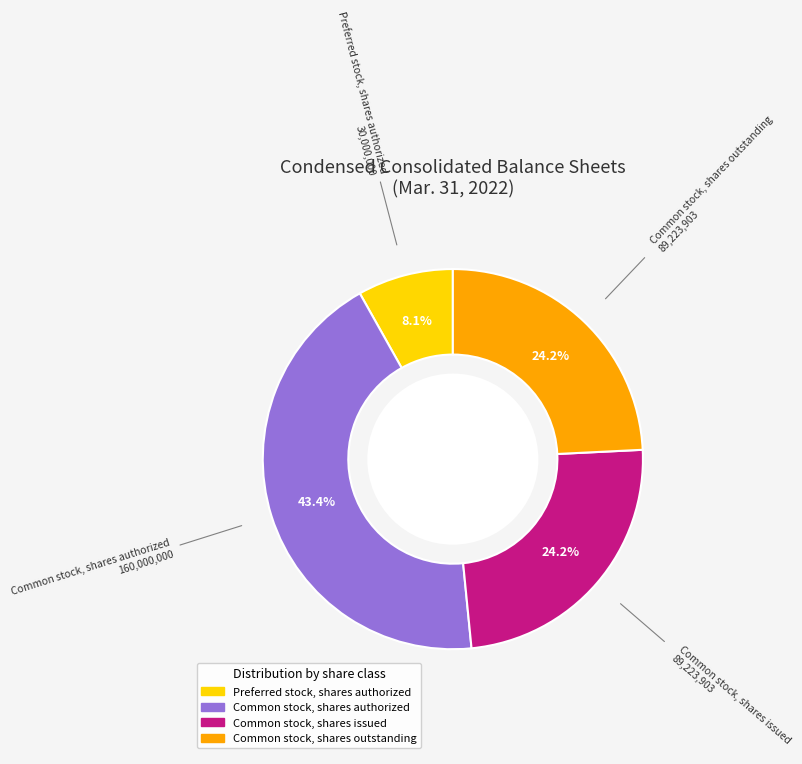

To the nearest percent, what is the difference between the largest and smallest slice percentages?

35%